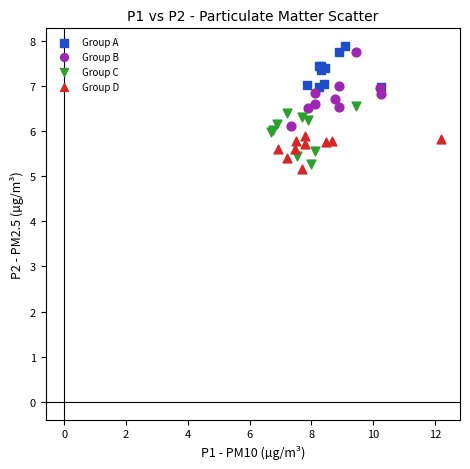

Which series has the widest spread of Y values?

Group B